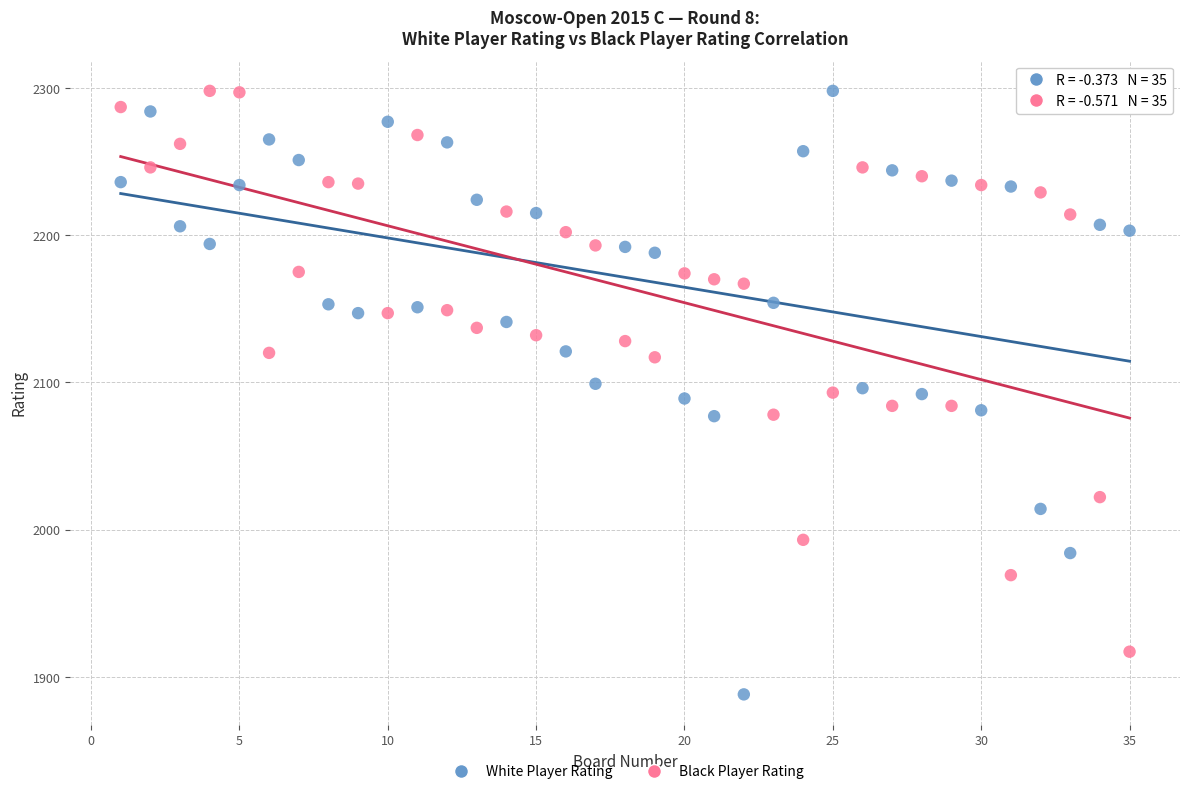

Across all data points, what is the range of Y values (max minus min)?

410